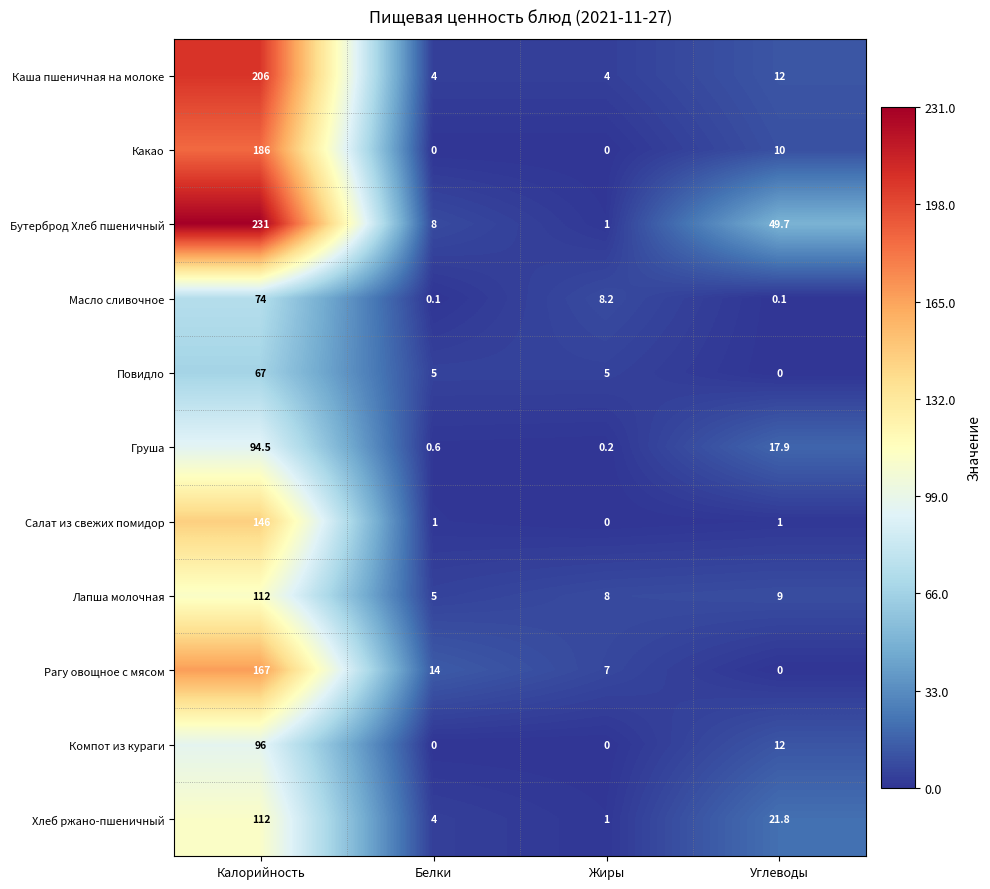

The value of Хлеб ржано-пшеничный at Белки is 2.0. True or false?

False